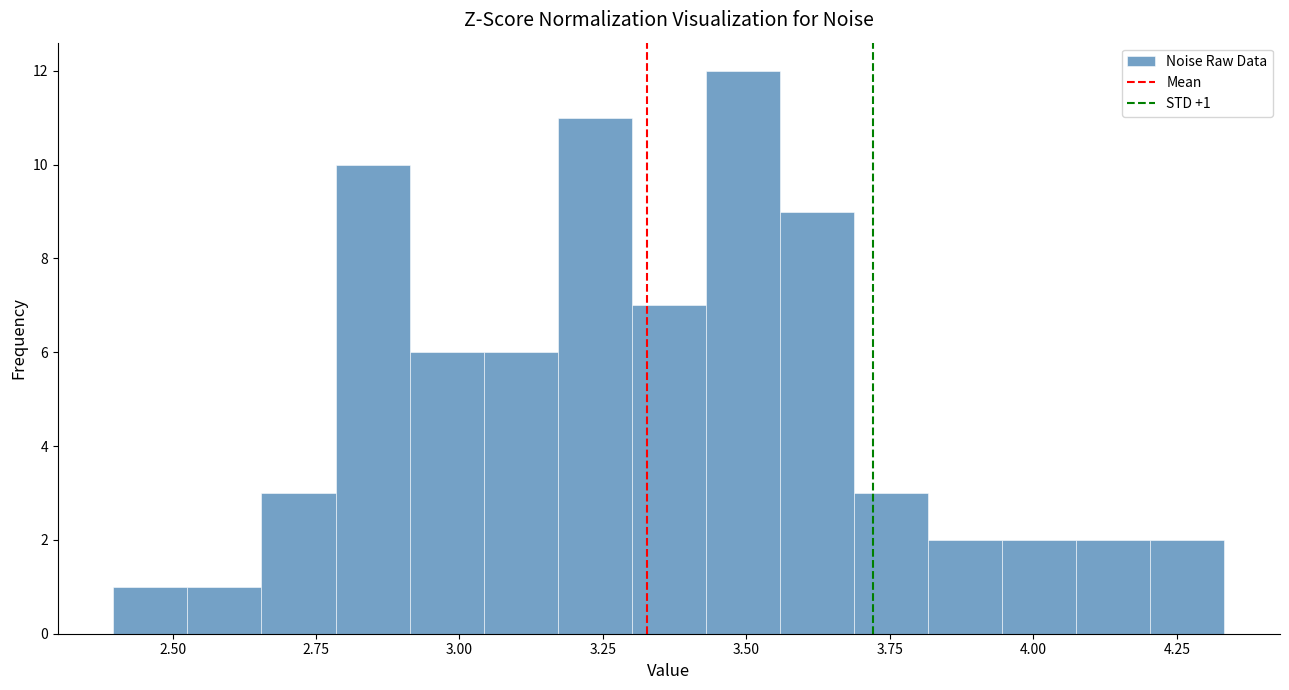

Around what value on the x-axis is the tallest bar? Give the approximate position of its centre, as read against the axis.

3.50